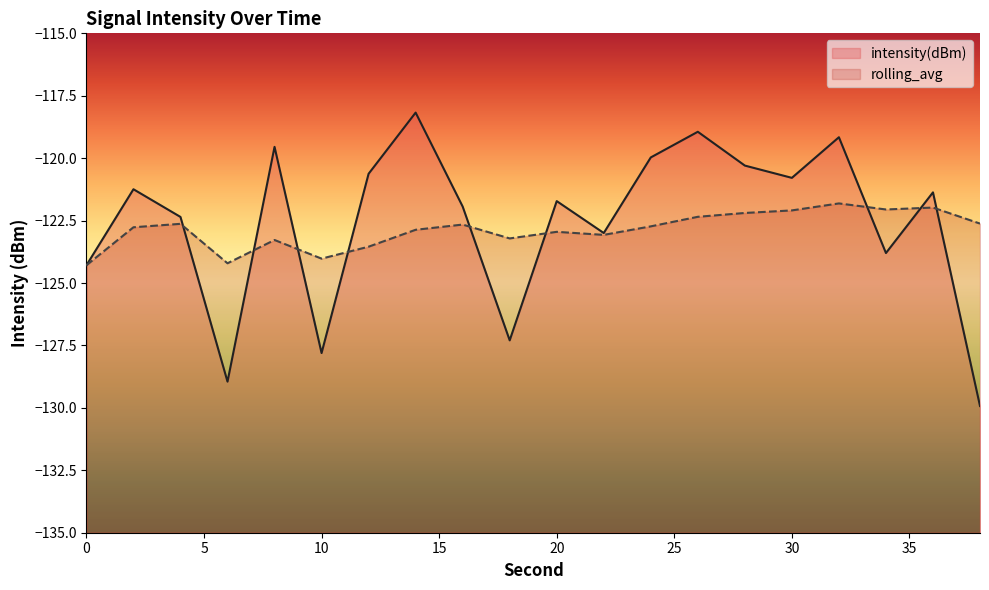

True or false: intensity(dBm) has more than 2 interior local peaks.

True